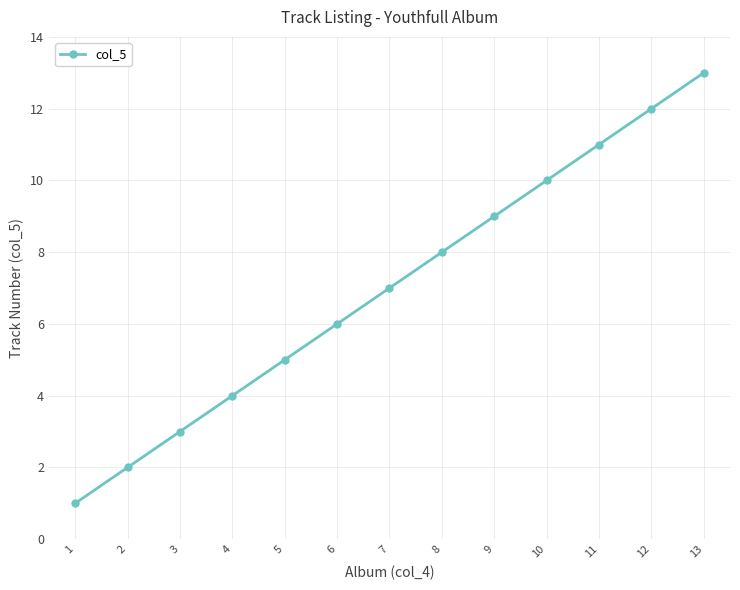

How many categories are shown in the chart?

13